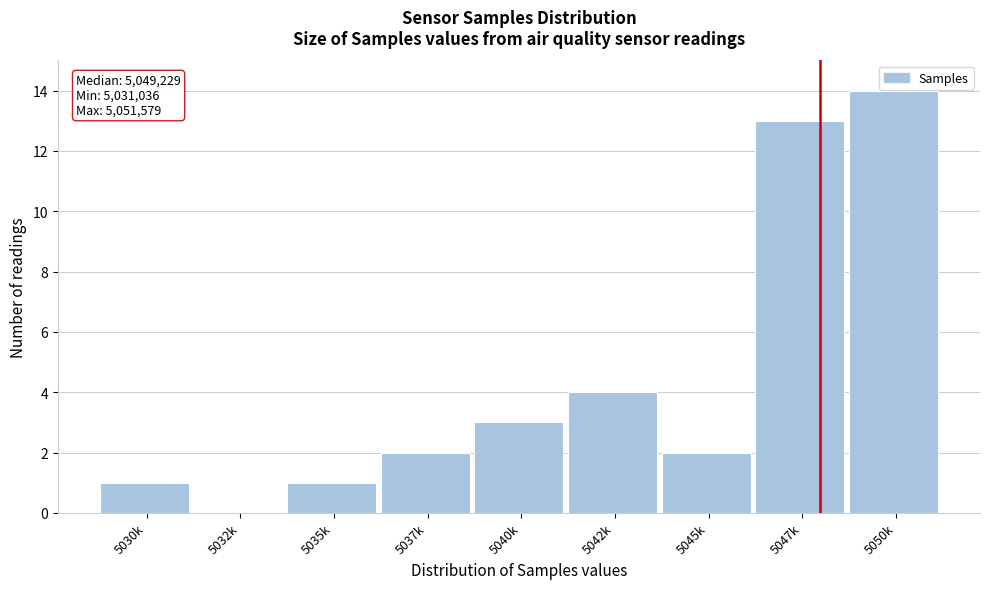

Reading left to right, what are all the values shown in this chart?

5030k=1	5032k=0	5035k=1	5037k=2	5040k=3	5042k=4	5045k=2	5047k=13	5050k=14